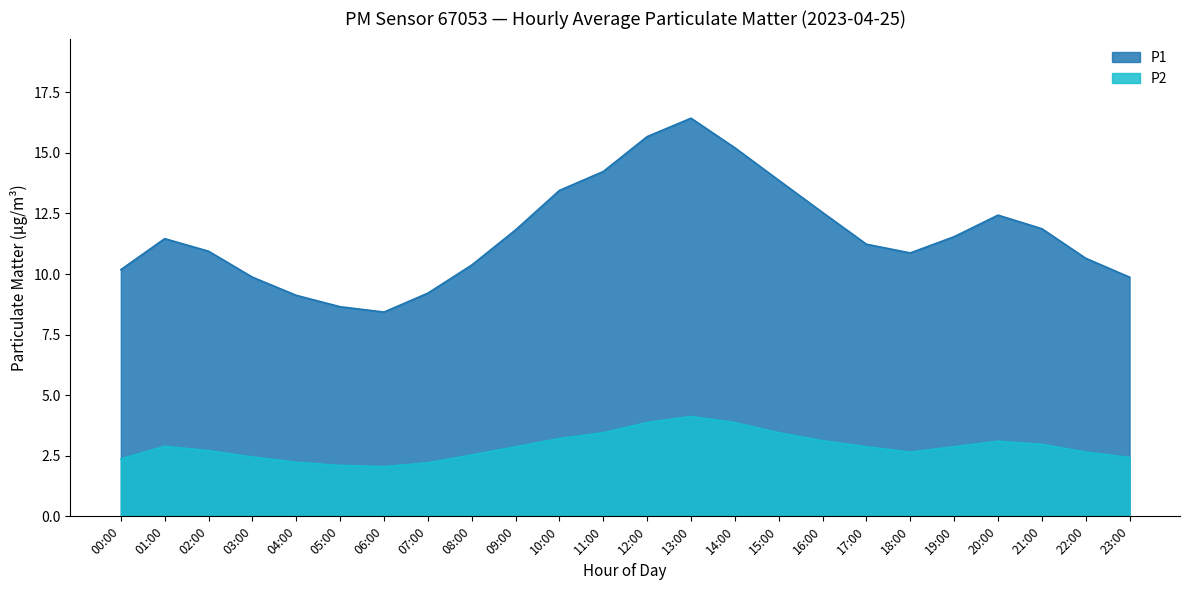

True or false: P1 has a value of 3.3 at 06:00.

False